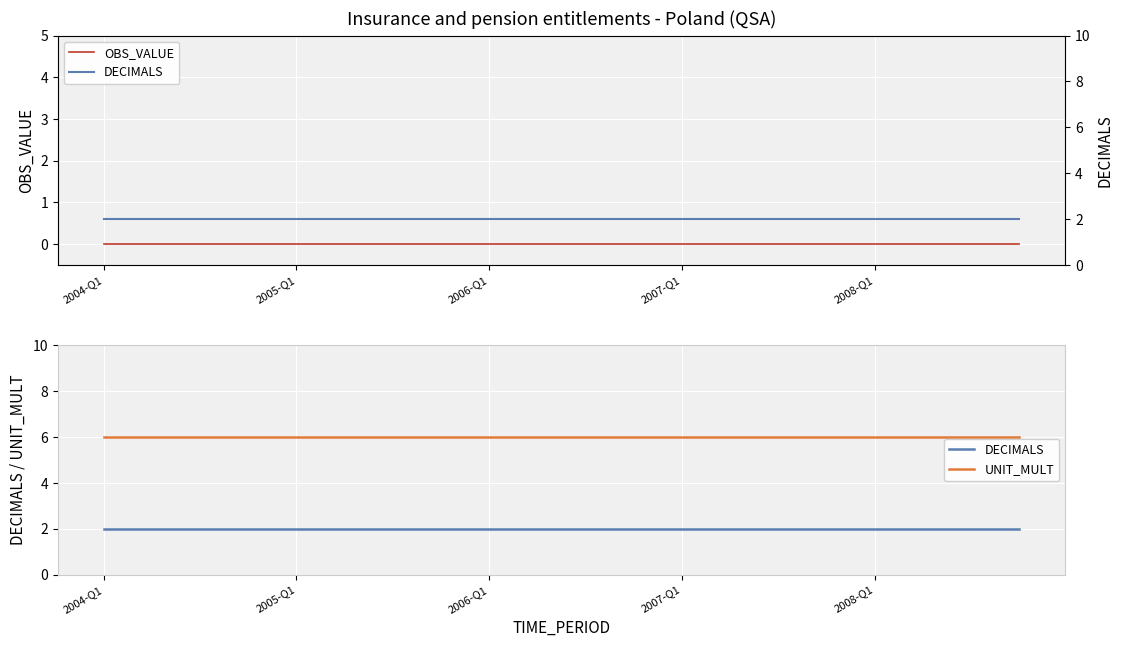

What position from the left is 2006-Q1?

3